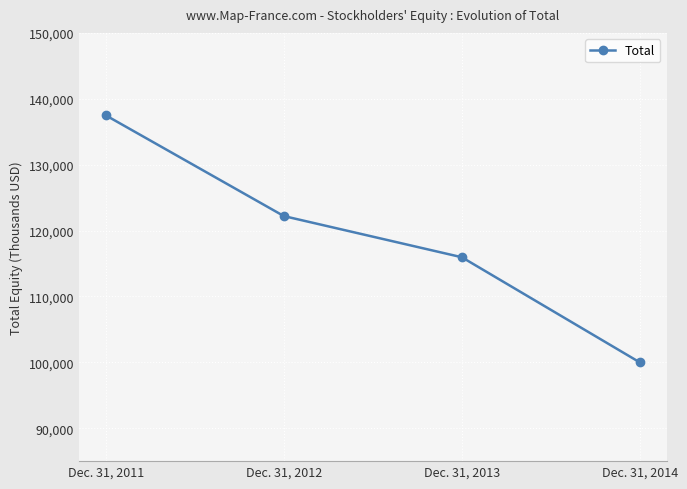

What is the value of the 4th point from the left?

99985